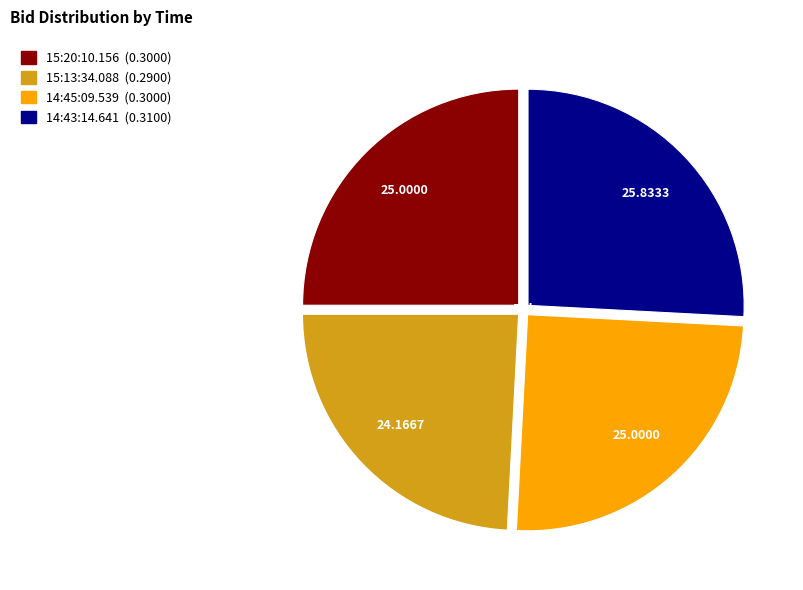

Does 15:20:10.156 account for over 50% of the chart?

No